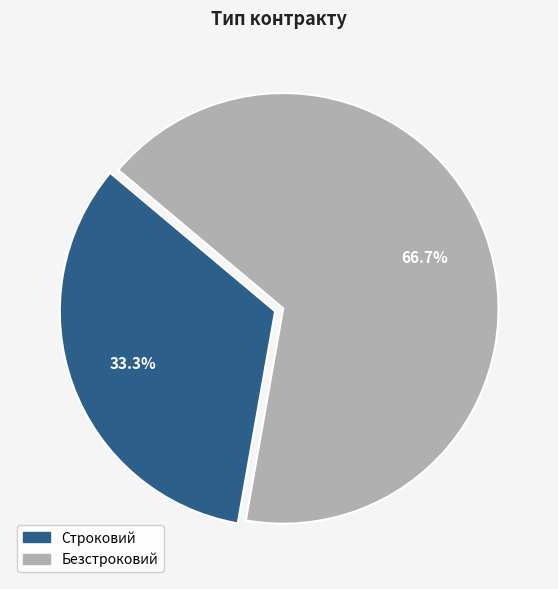

What percentage is NOT represented by Строковий?

66.7%